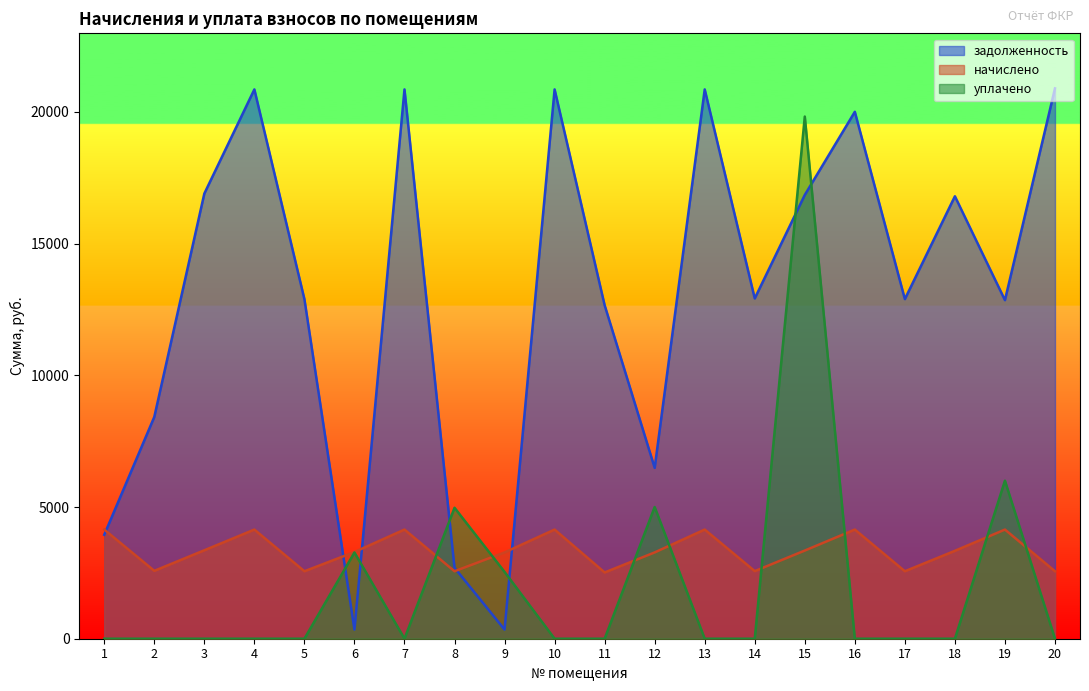

True or false: задолженность and начислено cross at least once.

True